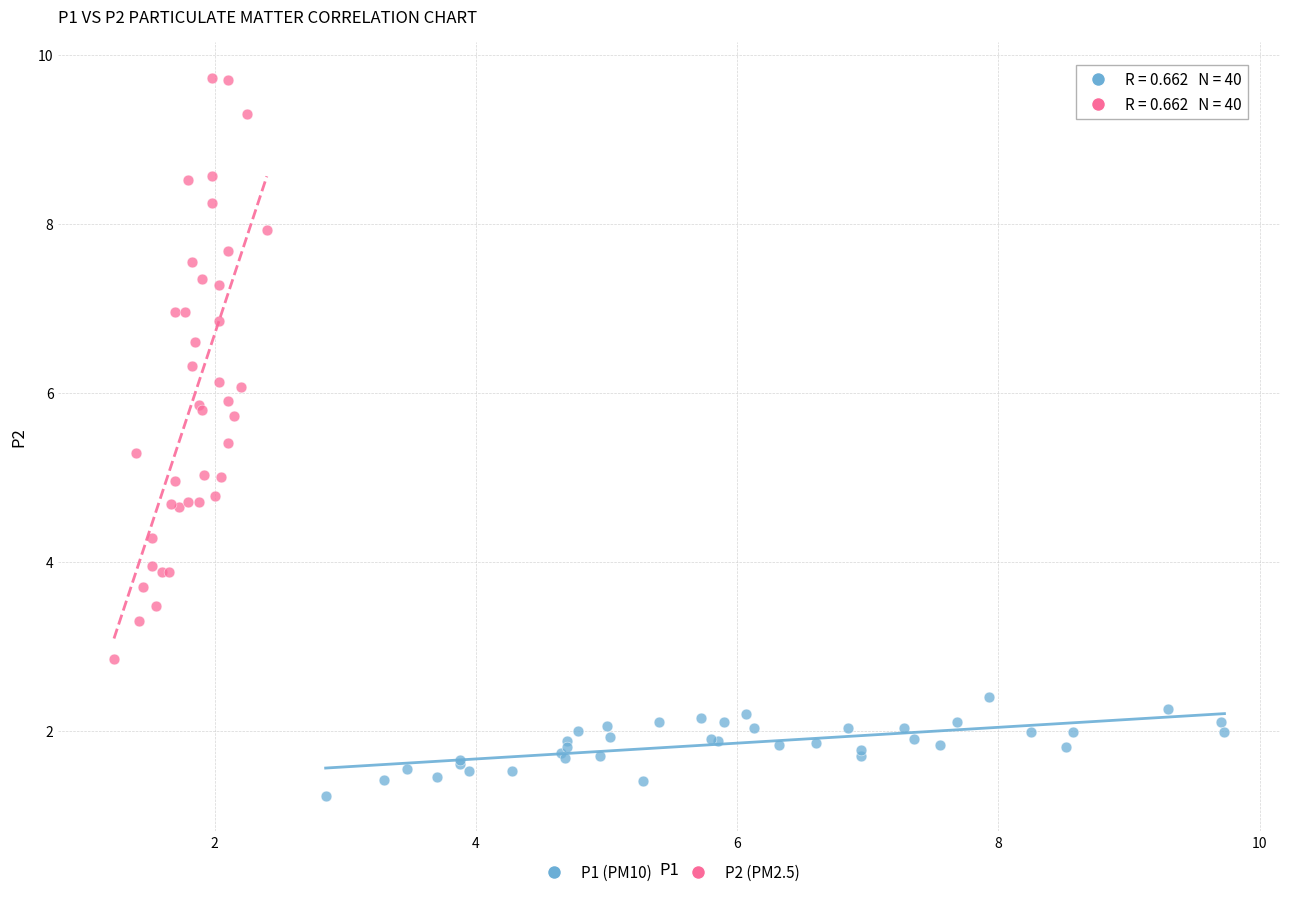

Which series has the largest Y range (max minus min)?

P2 (PM2.5)